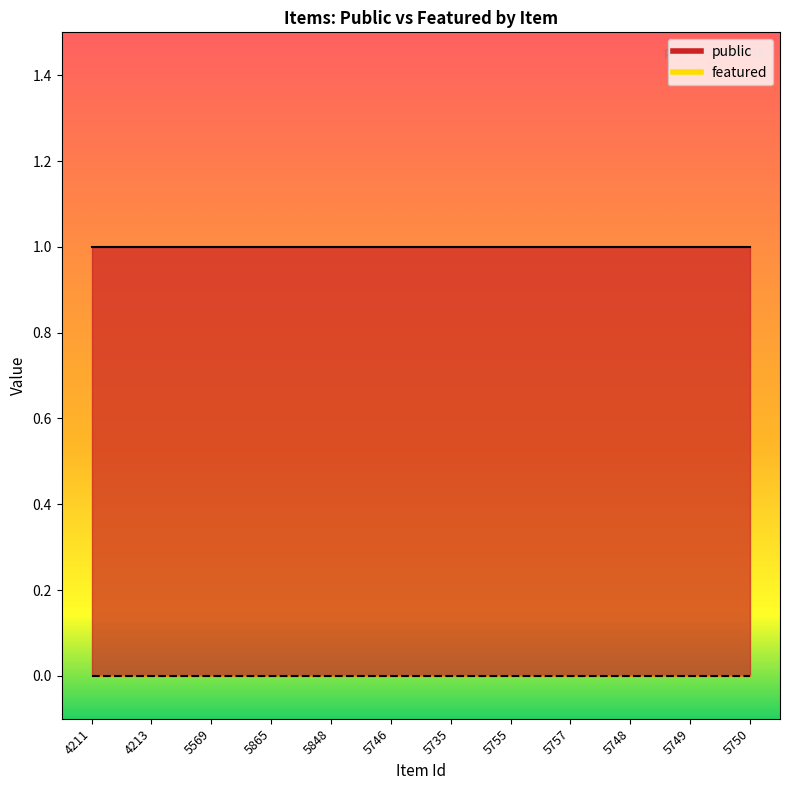

What is the total value across all series at 4213?

1